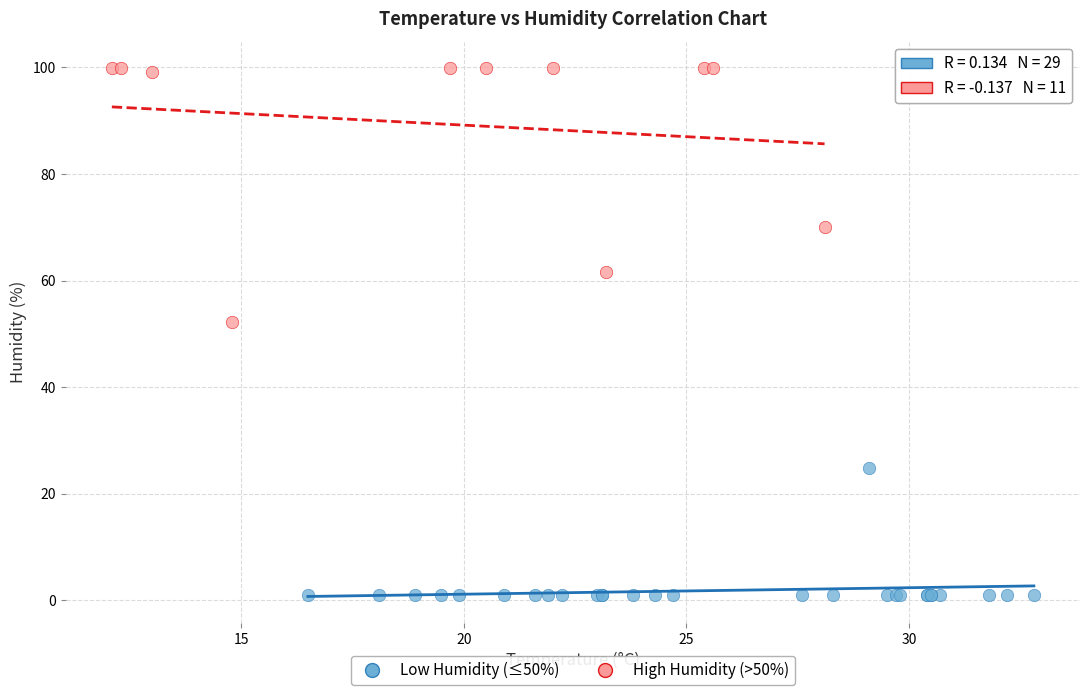

Which series contains the lowest Y value?

Low Humidity (≤50%)